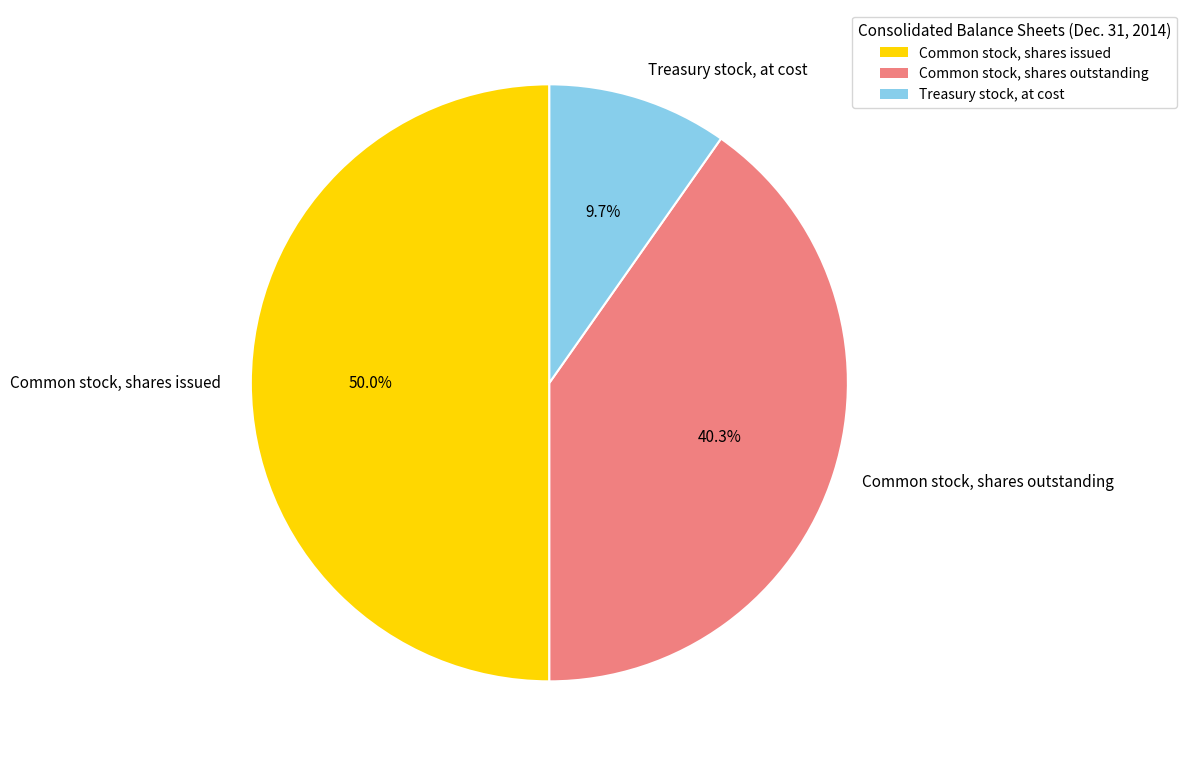

What is the smallest slice in the pie chart?

Treasury stock, at cost